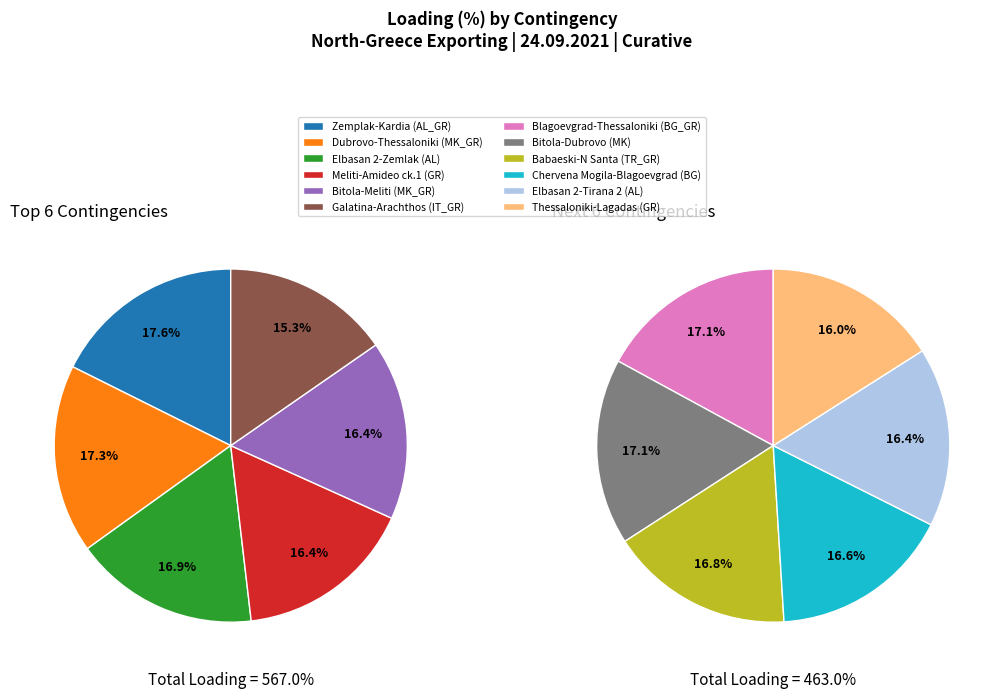

Approximately how many times larger is the value at N-1 400kV Chervena Mogila-Blagoevgrad (BG) compared to N-1 400 kV Blagoevgrad-Thessaloniki (BG_GR)?

1.0